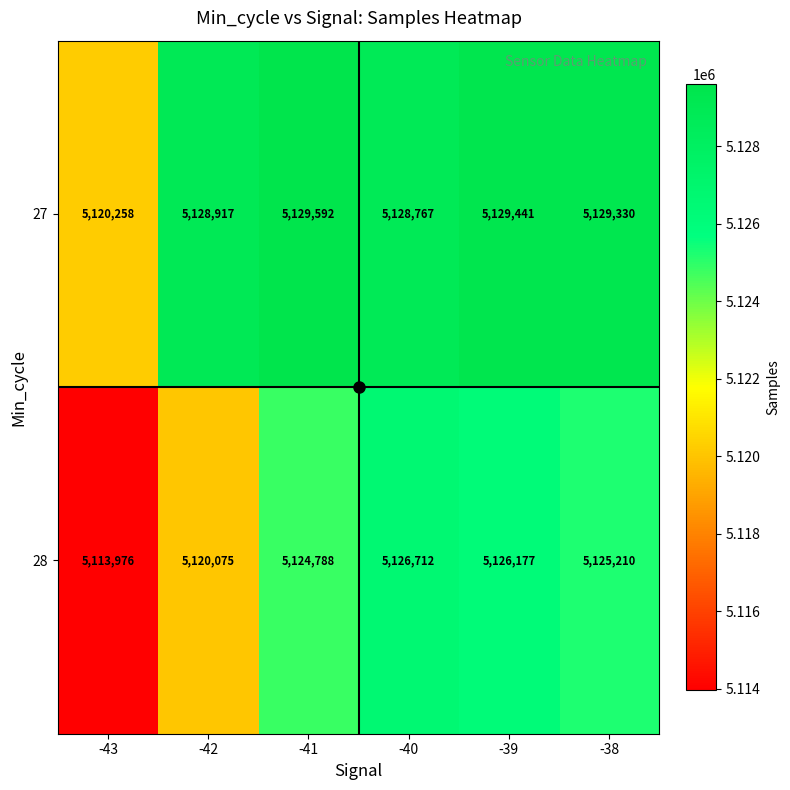

List the series in order of their peak value, highest first.

27, 28